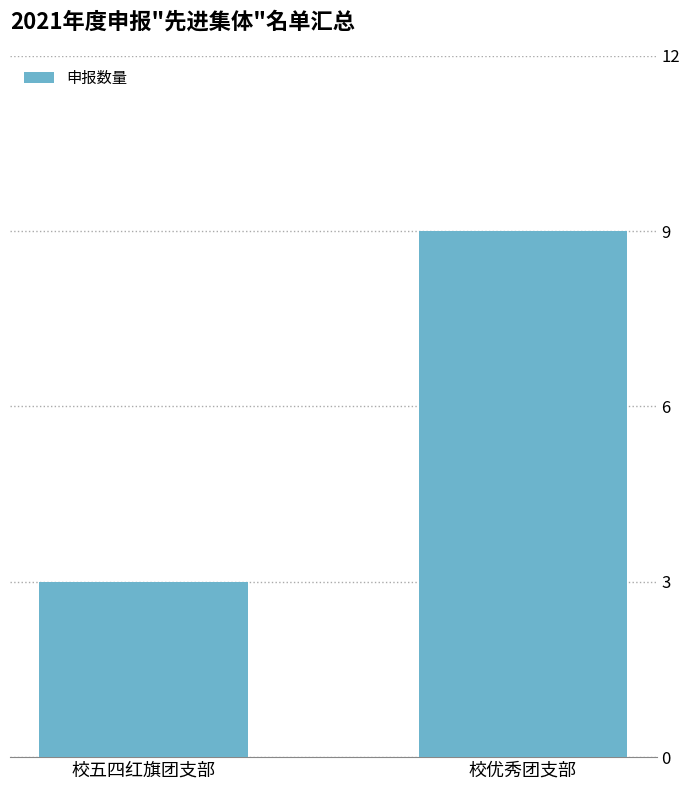

Reading right to left, what are all the values shown in this chart?

9	3